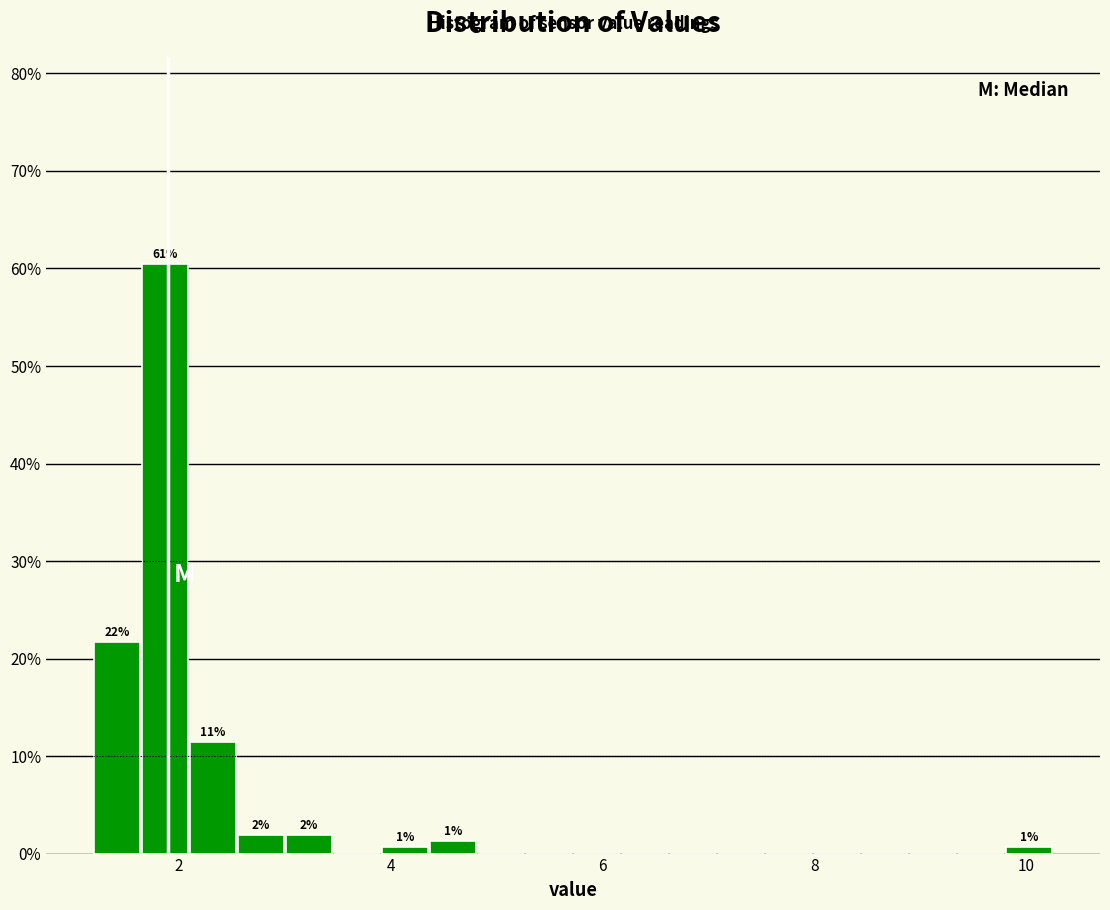

Read against the x-axis, roughly where is the centre of the tallest bar?

1.8